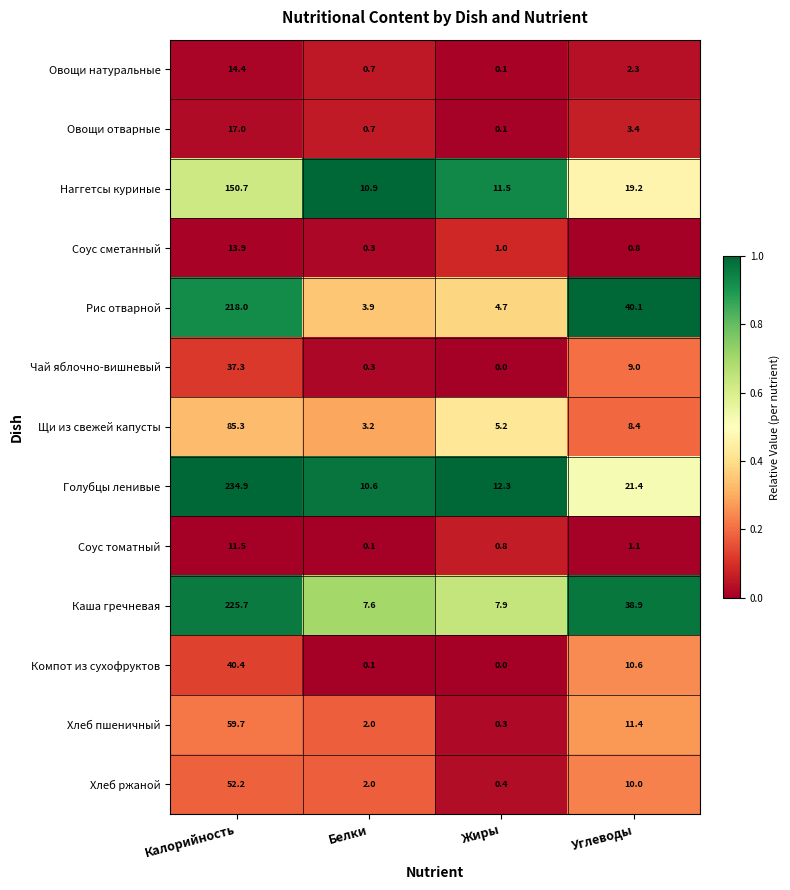

List the labels in order of Голубцы ленивые value, largest first.

Калорийность, Углеводы, Жиры, Белки